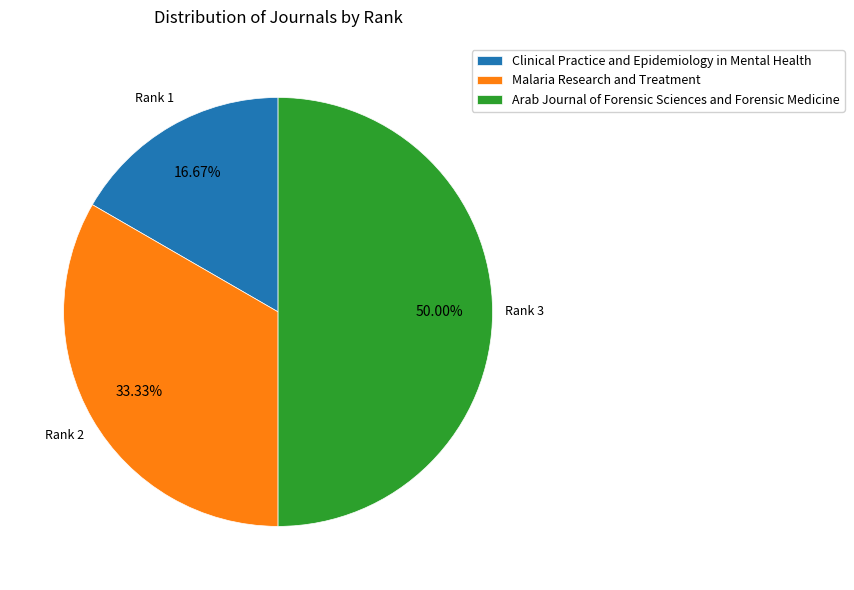

Does Malaria Research and Treatment represent more than half of the total?

No